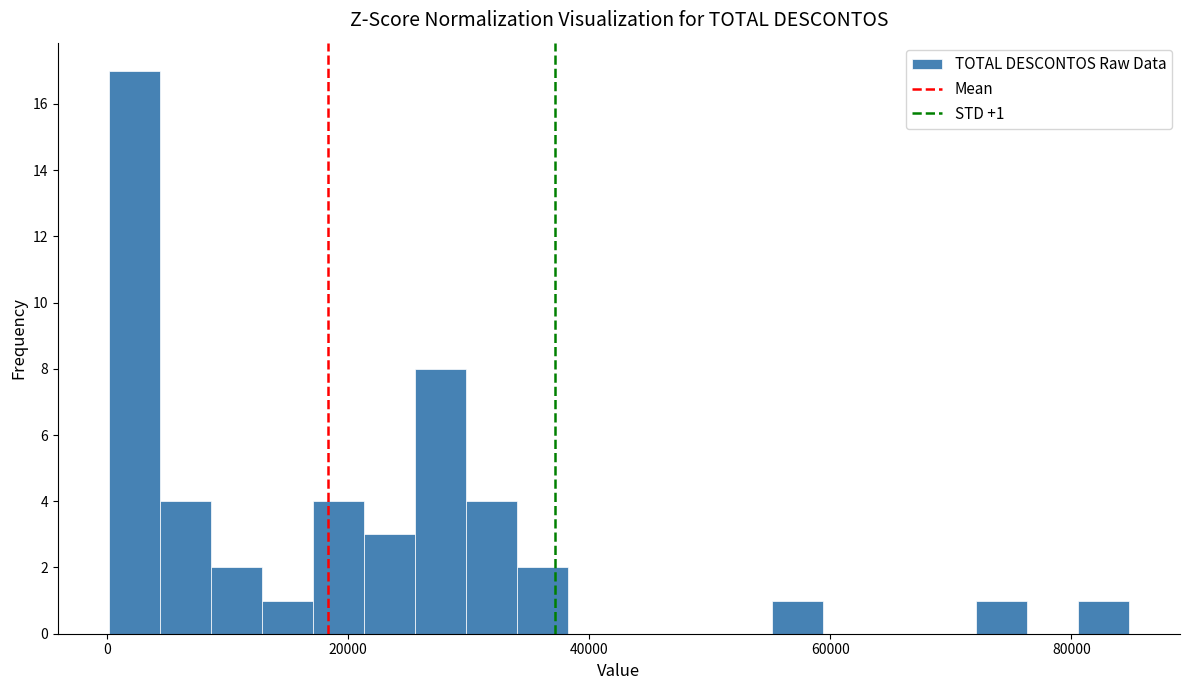

Around what value on the x-axis is the tallest bar? Give the approximate position of its centre, as read against the axis.

2000